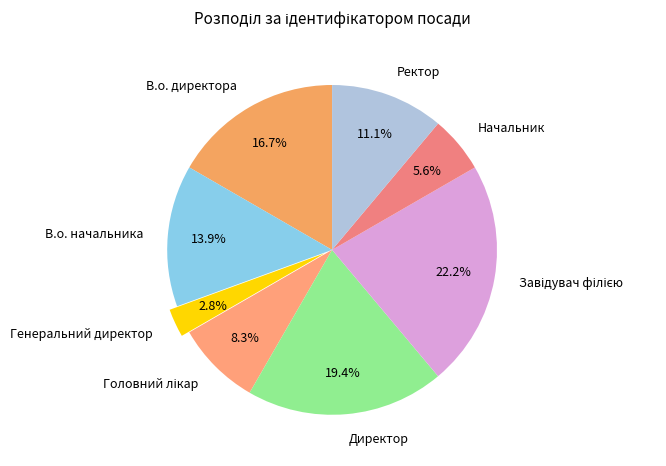

To the nearest percent, what is the difference between the largest and smallest slice percentages?

19%